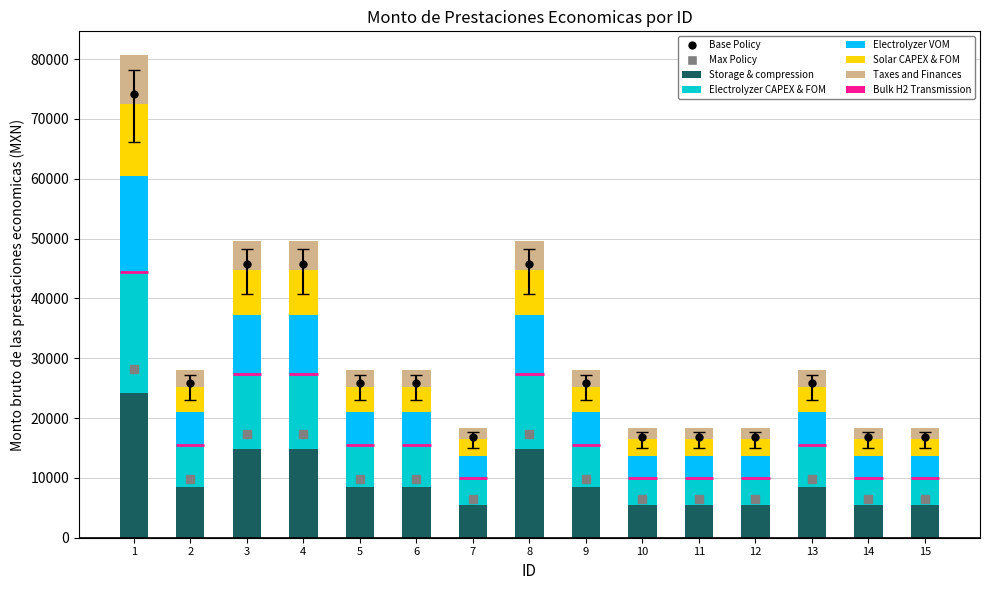

What is the difference between the Storage & compression values at 2 and 12?

2923.2